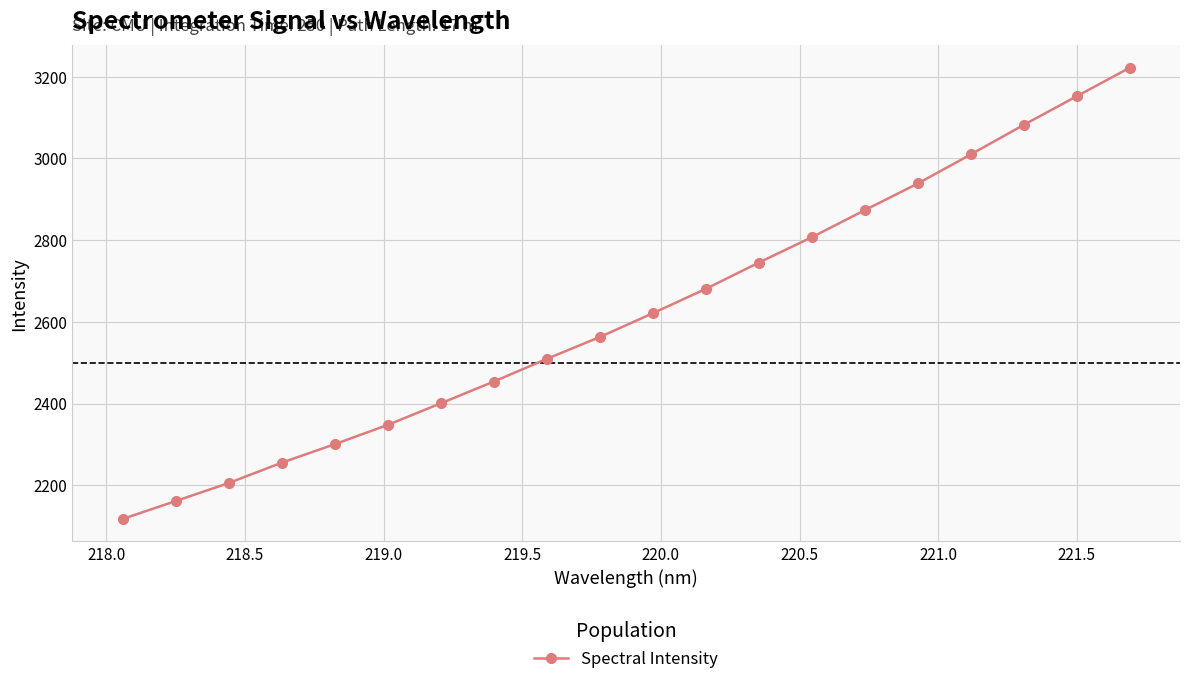

True or false: the data has more than 0 interior local peaks.

False